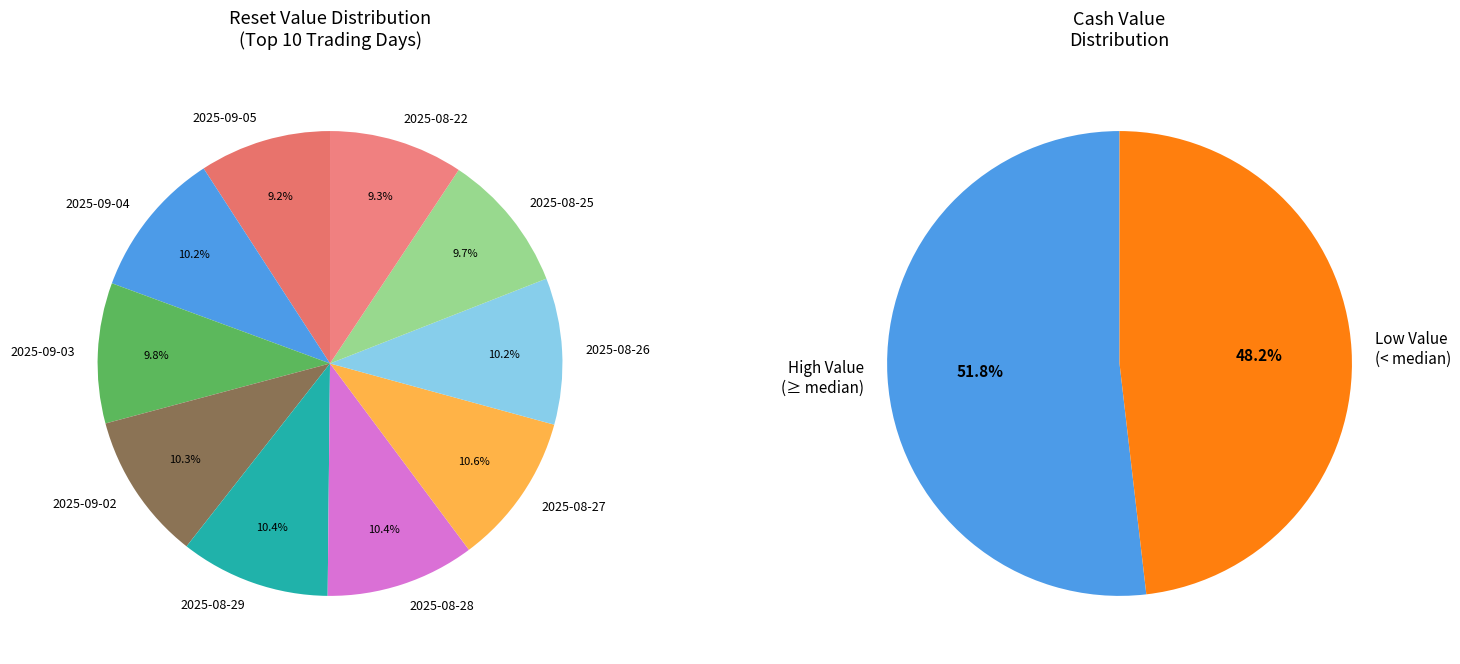

Which category has the biggest portion of the pie?

2025-08-27